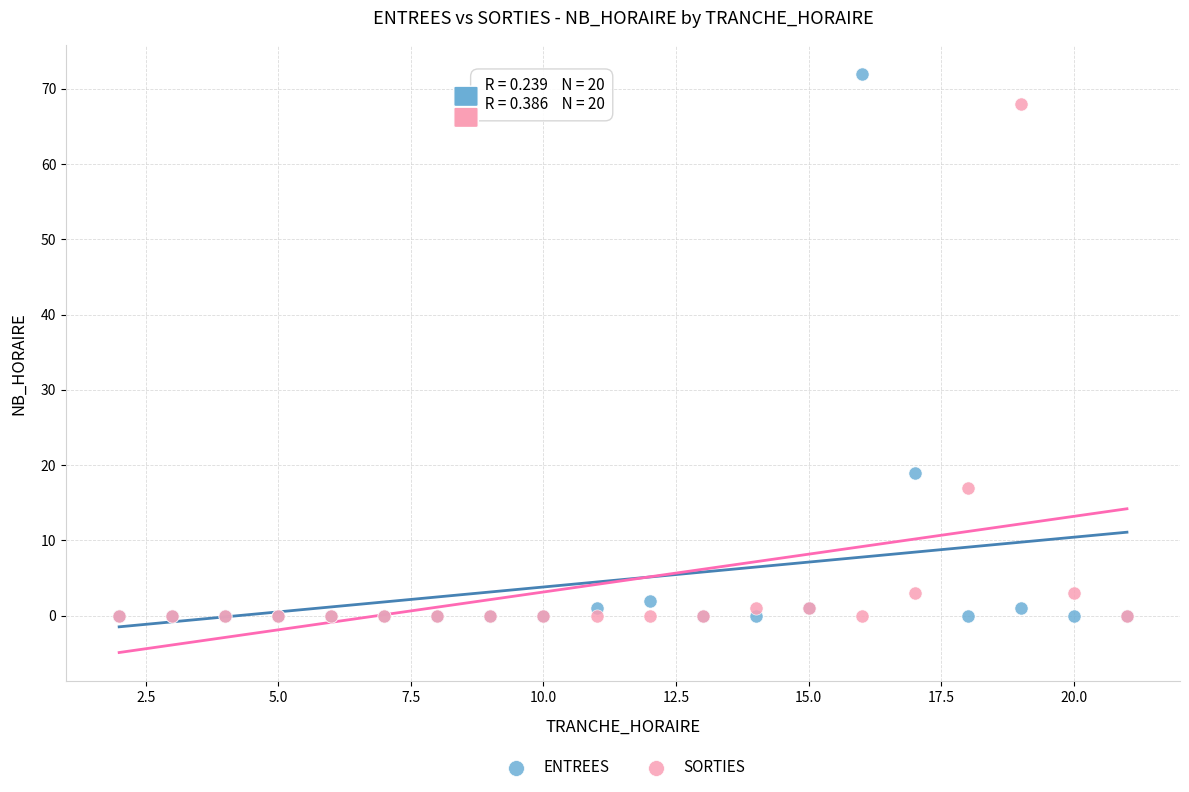

In the ENTREES series, what Y value is closest to 36?

19